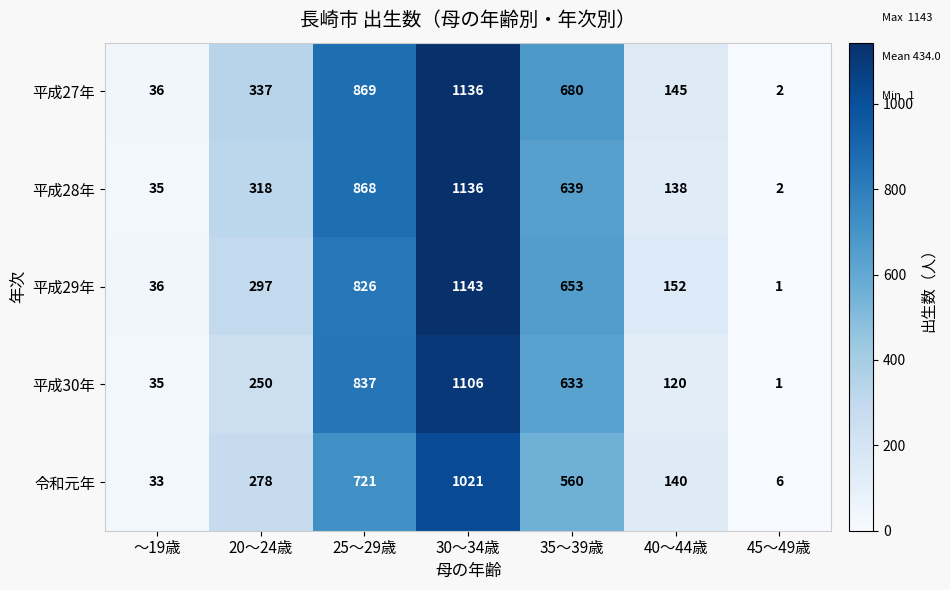

What is the maximum value shown in the chart?

1143